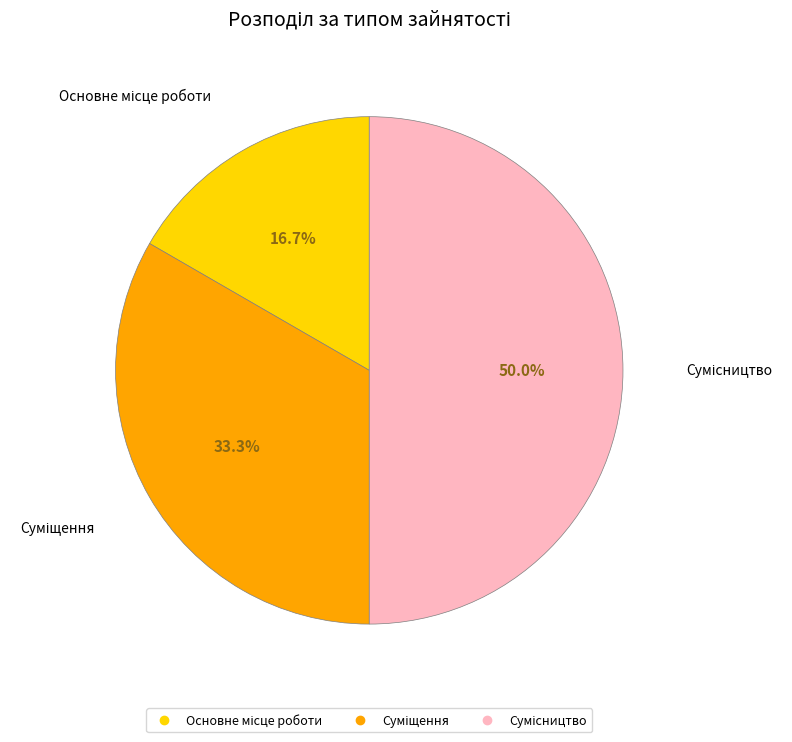

Is it true that Сумісництво is 58% of the pie?

False